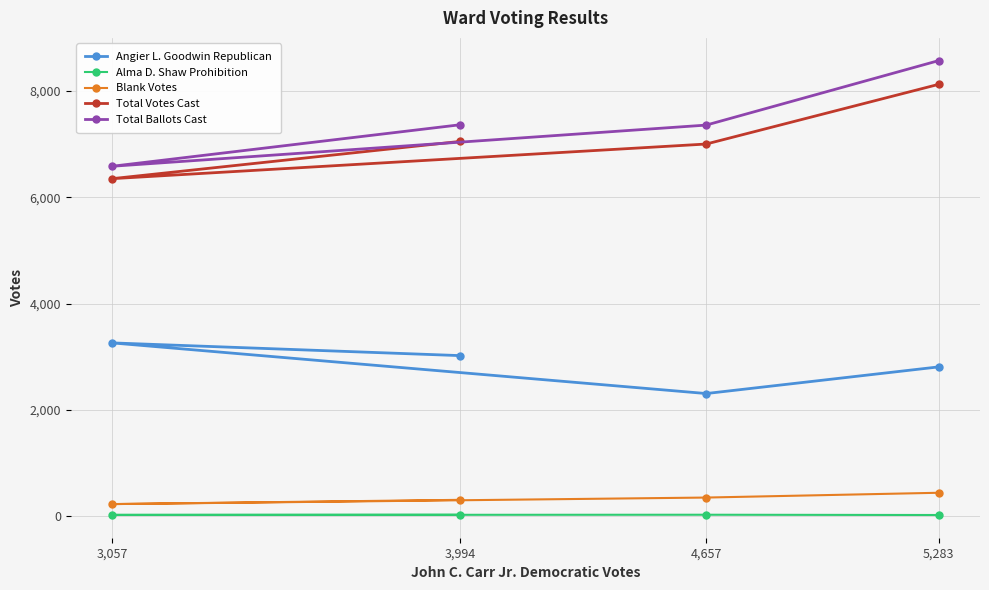

What are all the series names shown in the legend?

Angier L. Goodwin Republican, Alma D. Shaw Prohibition, Blank Votes, Total Votes Cast, Total Ballots Cast